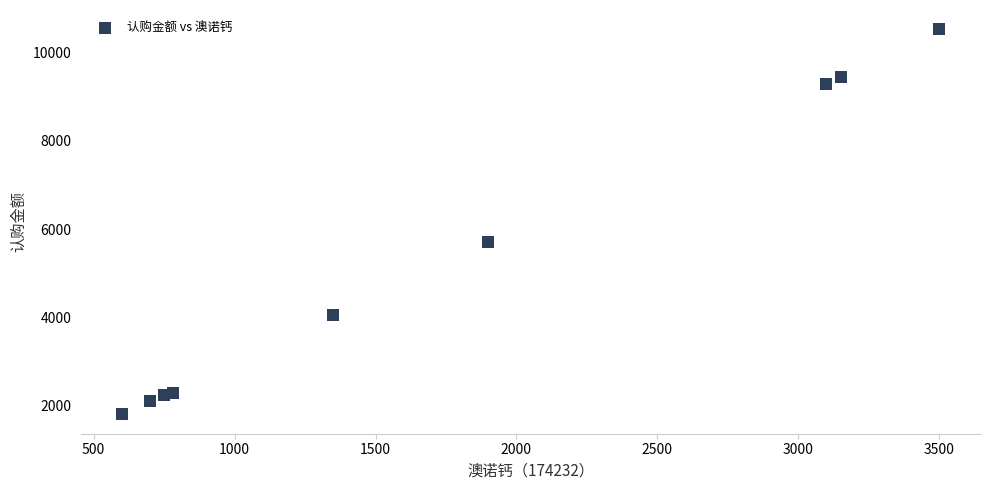

What Y value in the scatter plot is closest to 6165?

5700